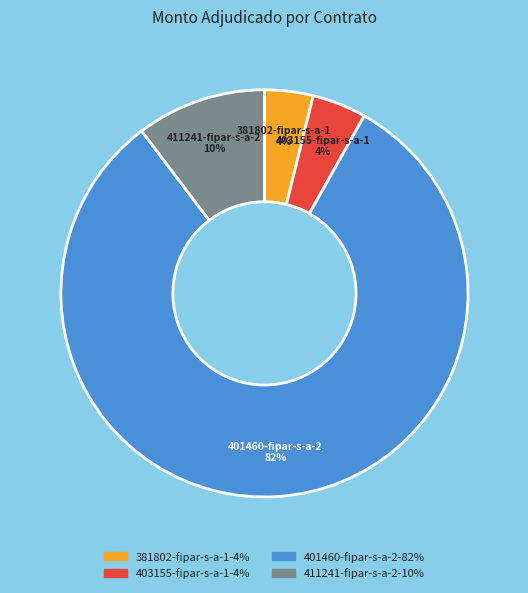

Approximately how many times larger is the value at 403155-fipar-s-a-1 compared to 411241-fipar-s-a-2?

0.4